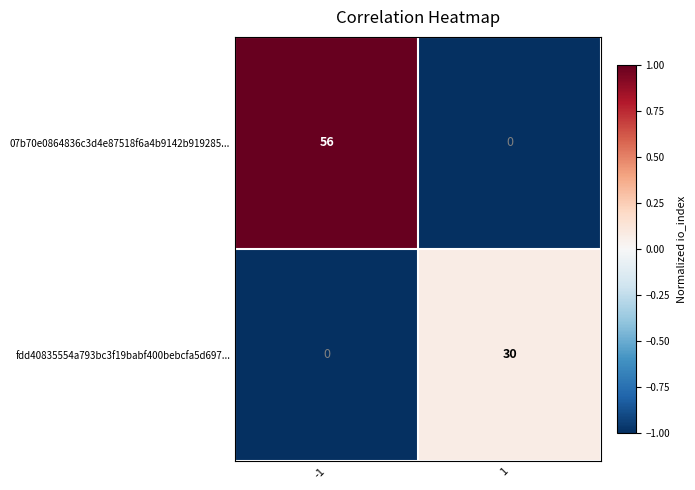

What is the total value across all series at 1?

30